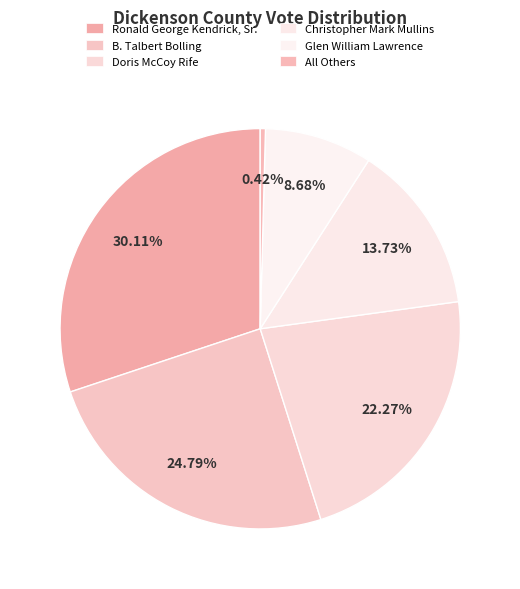

How many slices are in this pie chart?

6